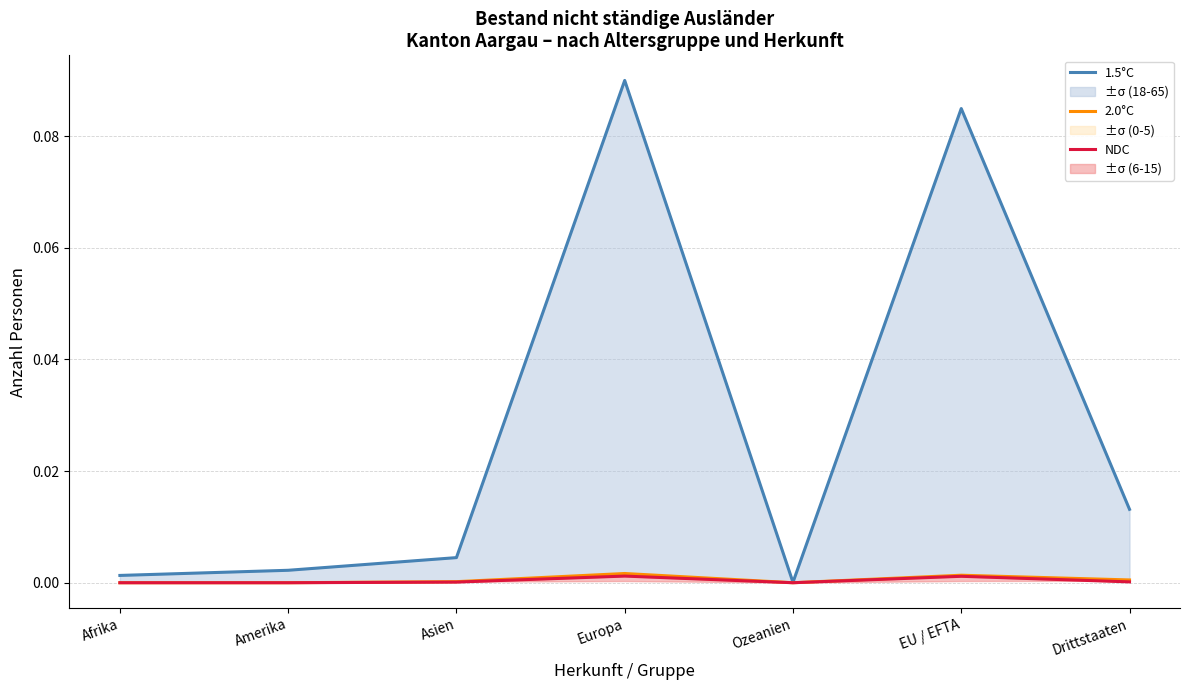

Rank the series at Afrika from lowest to highest value.

2.0°C, NDC, 1.5°C